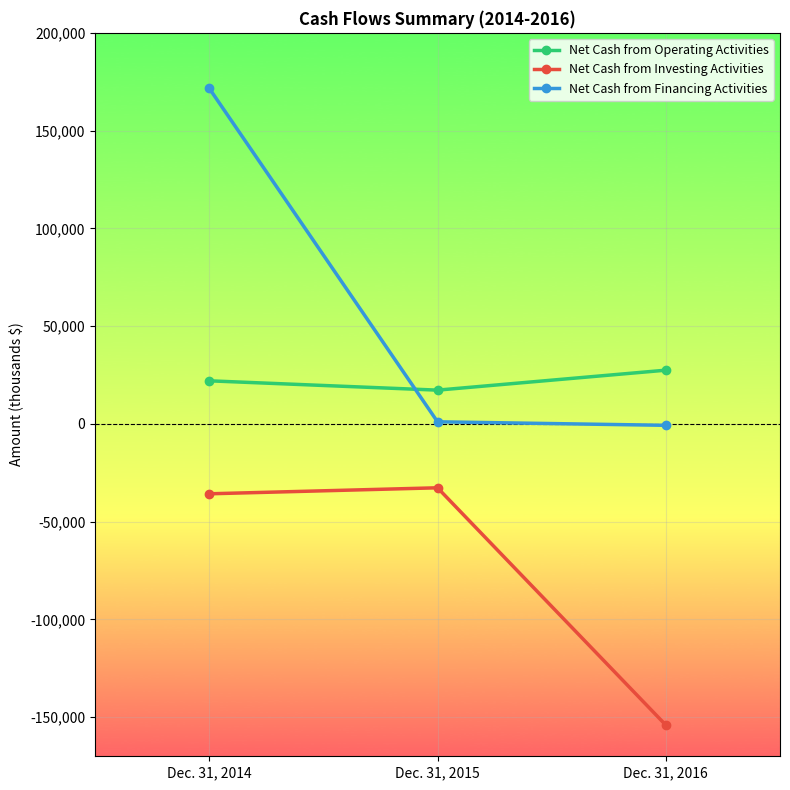

What is the approximate value of Net Cash from Operating Activities at Dec. 31, 2015, to the nearest 50?

17250